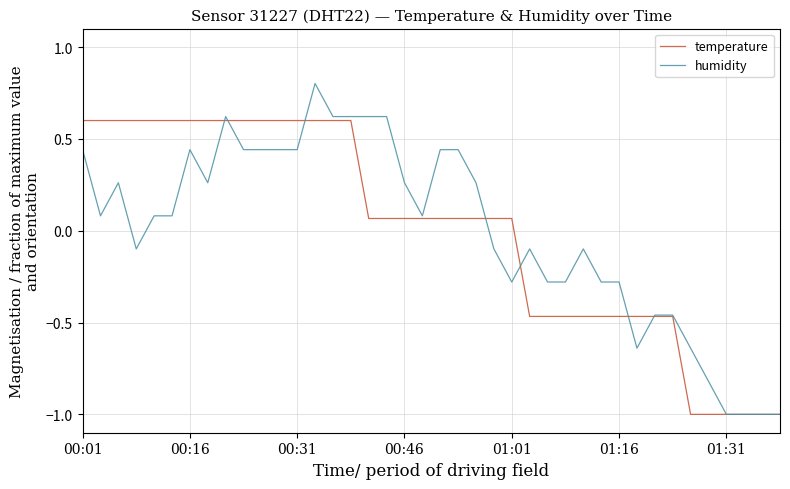

Which series has the largest range (max minus min)?

humidity